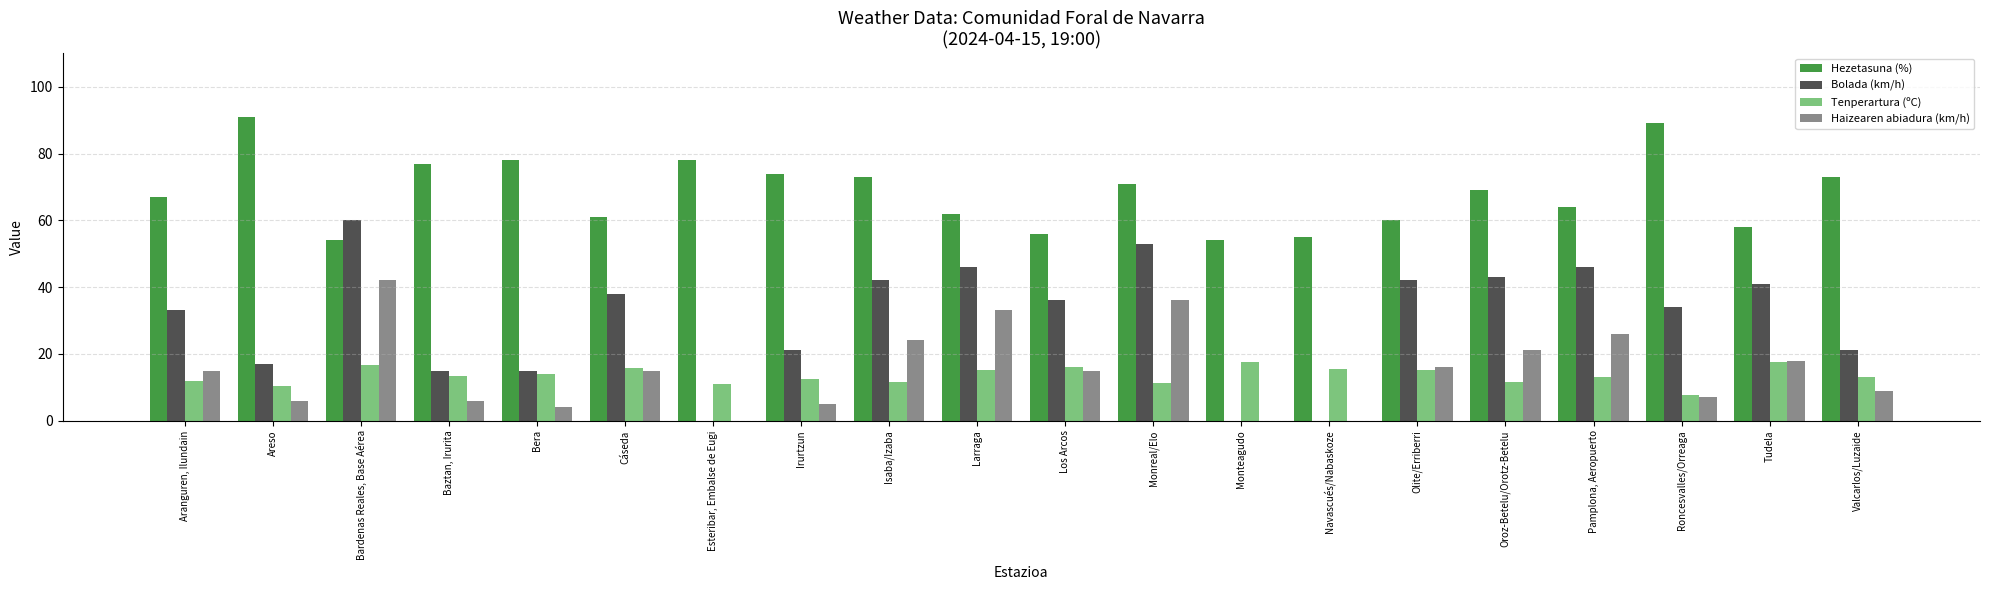

Which series has the widest spread of values?

Bolada (km/h)